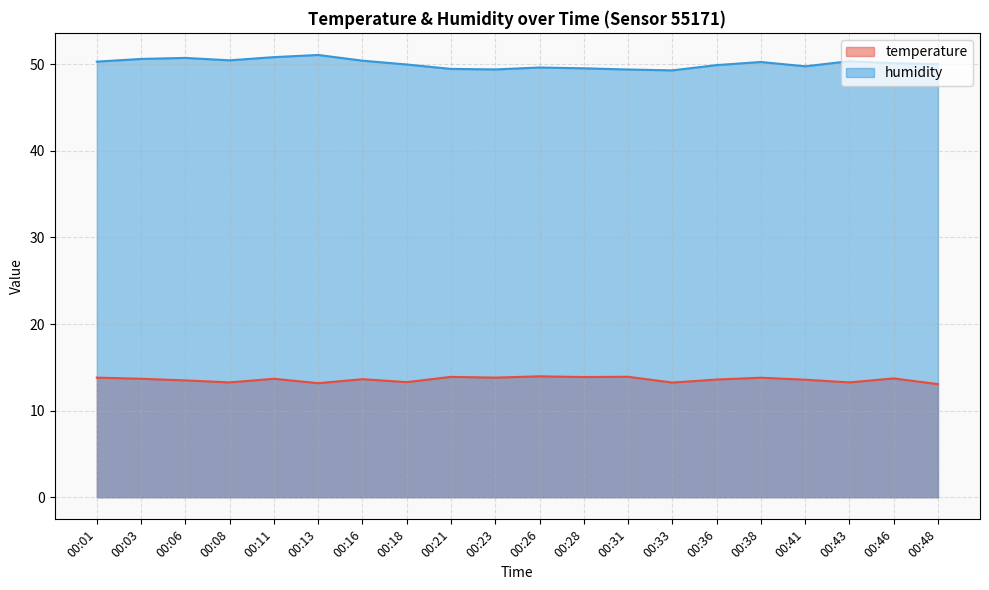

Reading left to right, transcribe all the data shown in this chart.

temperature: 13.8	13.7	13.5	13.3	13.7	13.2	13.6	13.3	13.9	13.8	14.0	13.9	13.9	13.2	13.6	13.8	13.6	13.3	13.7	13.1
humidity: 50.3	50.6	50.7	50.5	50.8	51.1	50.4	50.0	49.5	49.4	49.6	49.5	49.4	49.3	49.9	50.3	49.8	50.4	50.1	50.0